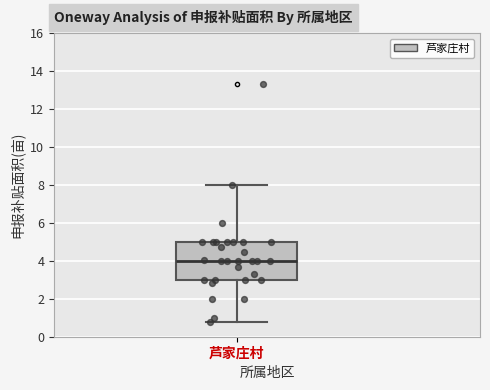

Read this box plot against the y-axis: the position of the median line, the range covered by the box, and the ends of both whiskers. The values are not printed on the chart, so give them approximately, as read against the axis.

median 4.0, box 3.0 to 5.0, whiskers 0.8 to 8.0